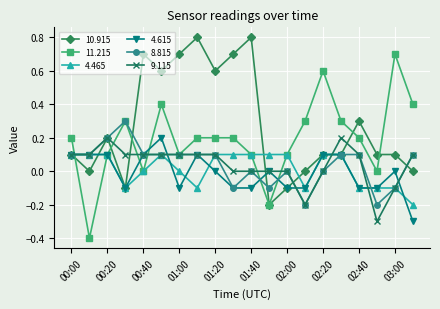

What is the value of the 4.615 point at the 14th from the left?

-0.1